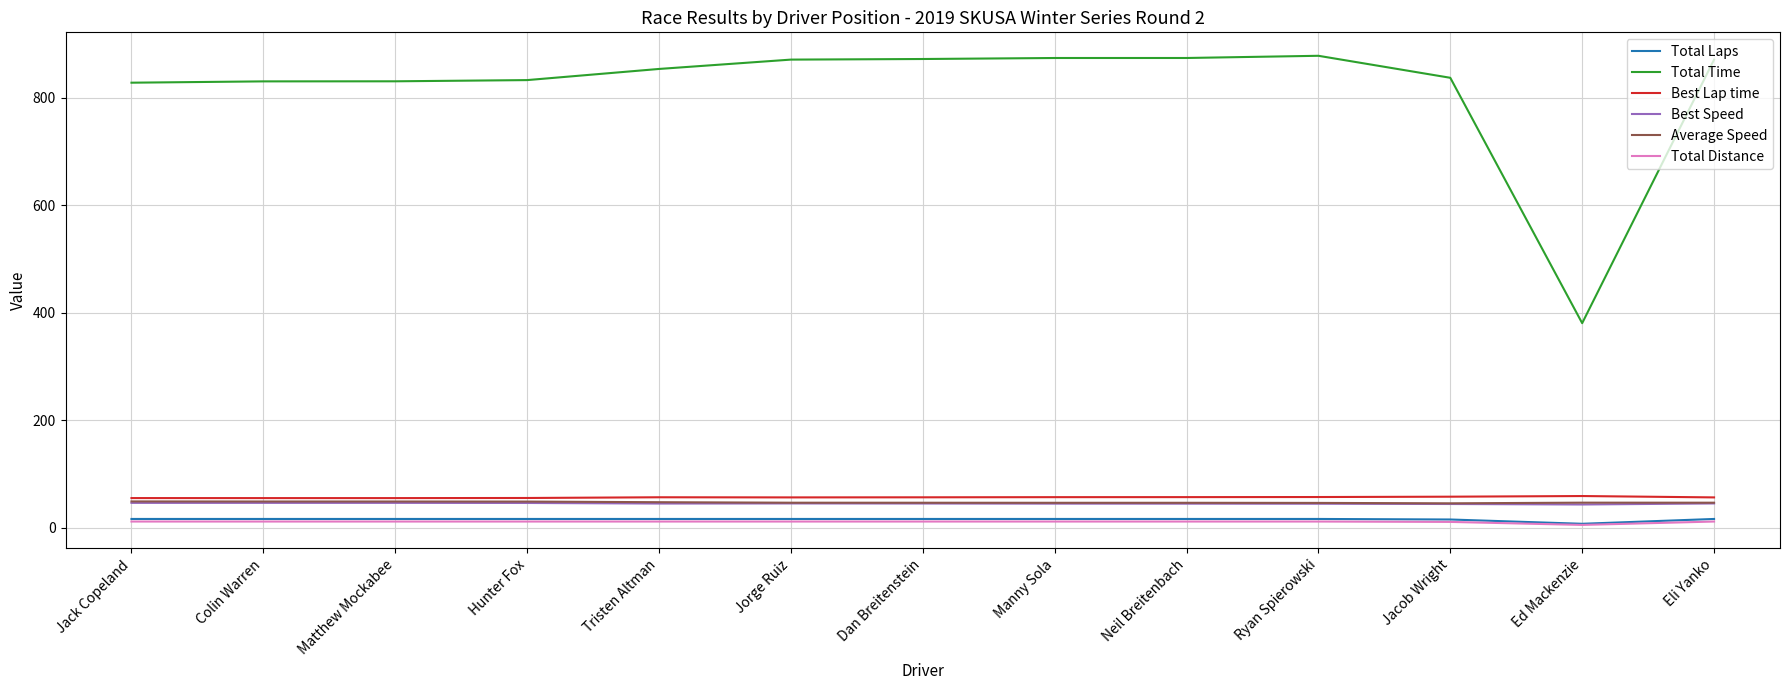

Read the Total Distance value at Neil Breitenbach.

11.2